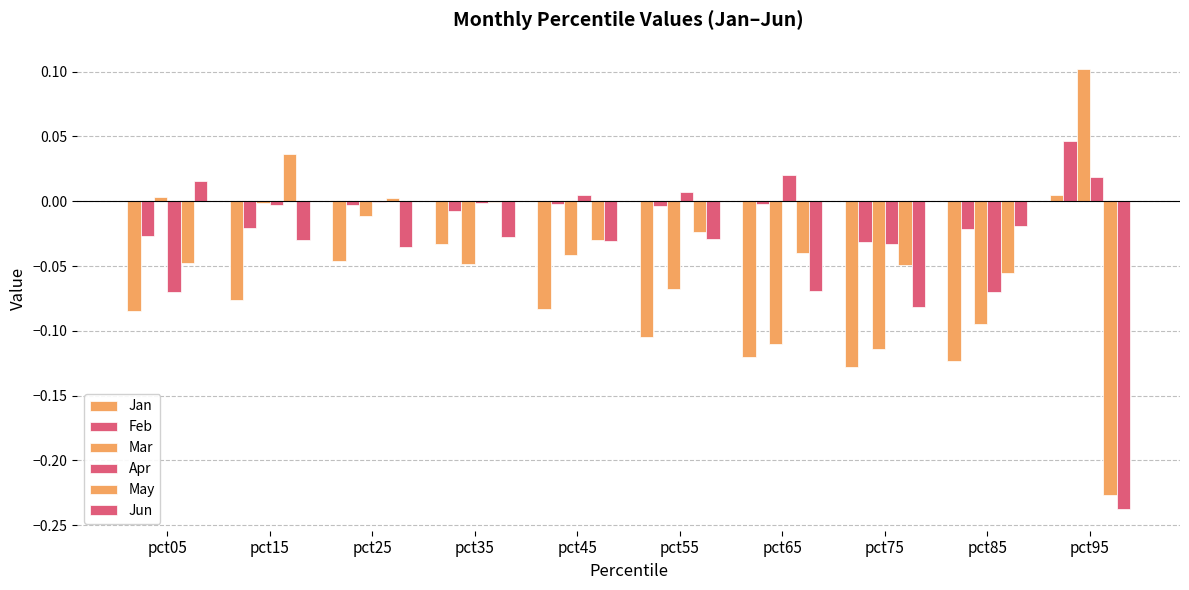

How many data points in Jun are above 0?

1